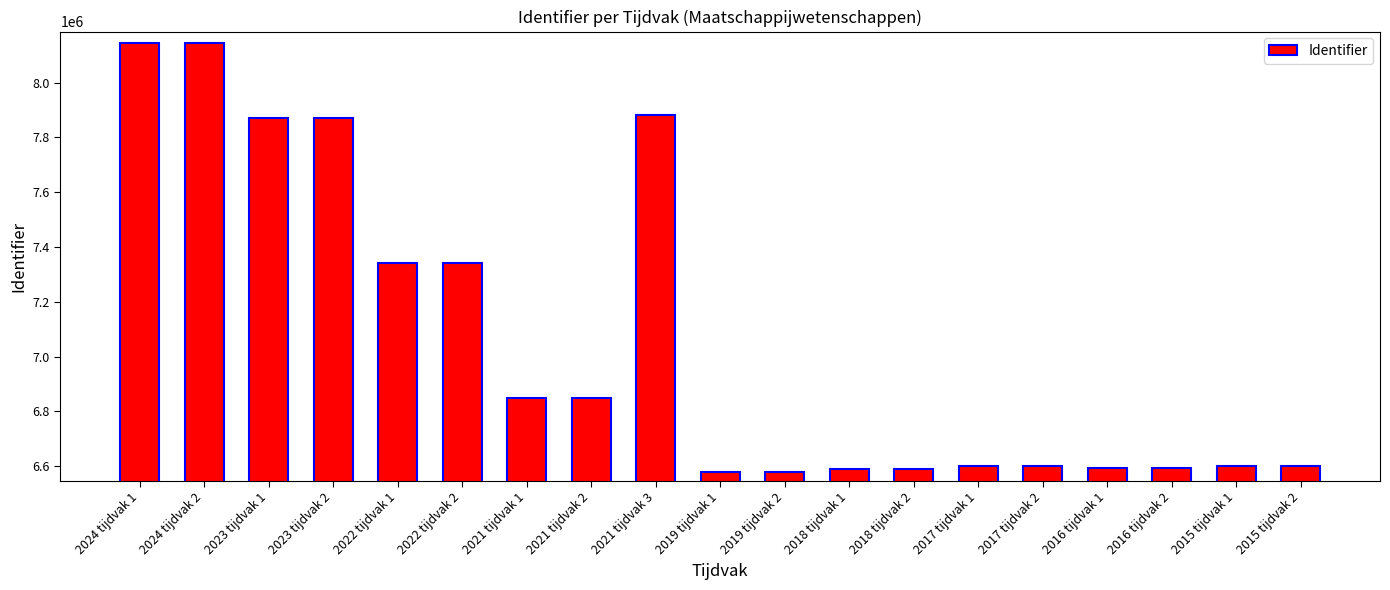

What position from the left is 2021 tijdvak 3?

9